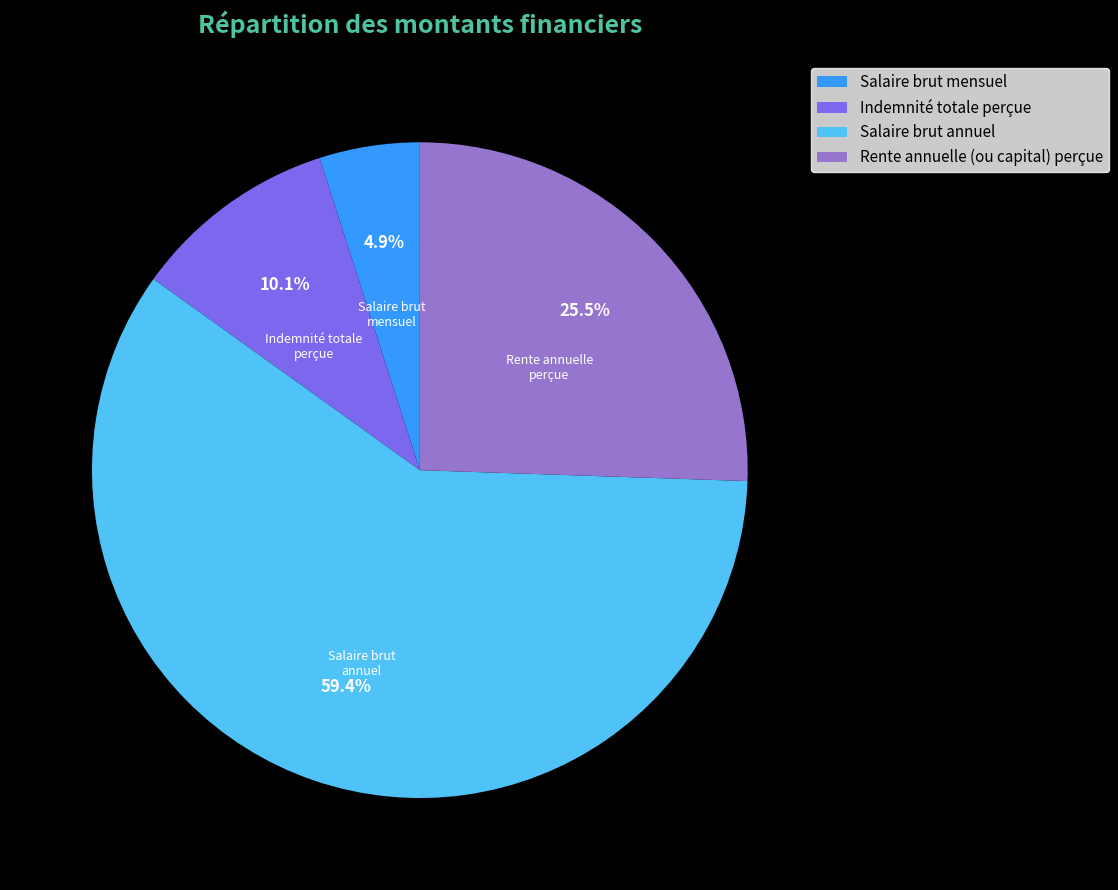

Rank the categories by value from lowest to highest.

Salaire brut mensuel, Indemnité totale perçue, Rente annuelle (ou capital) perçue, Salaire brut annuel